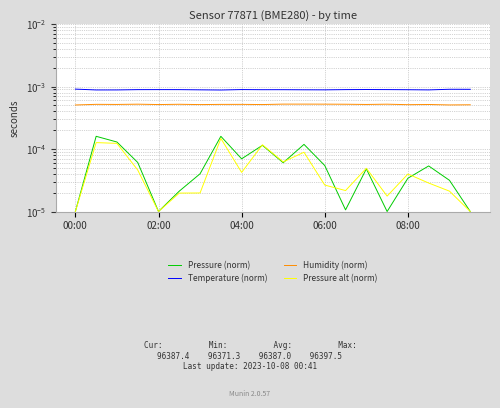

The value of Pressure alt (norm) at 18 is 0.0. True or false?

False